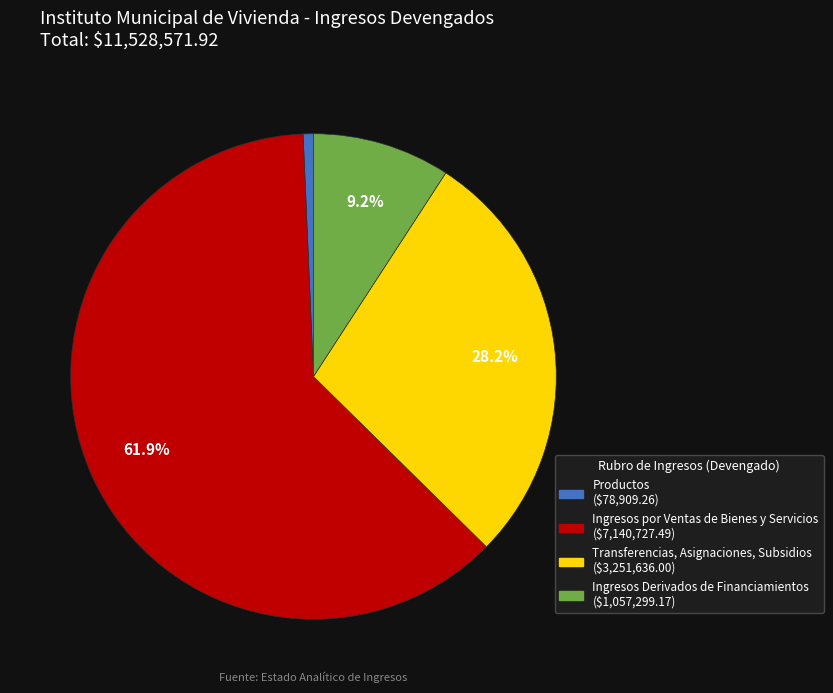

To the nearest percent, what is the difference between the Transferencias, Asignaciones, Subsidios and Productos slice percentages?

28%